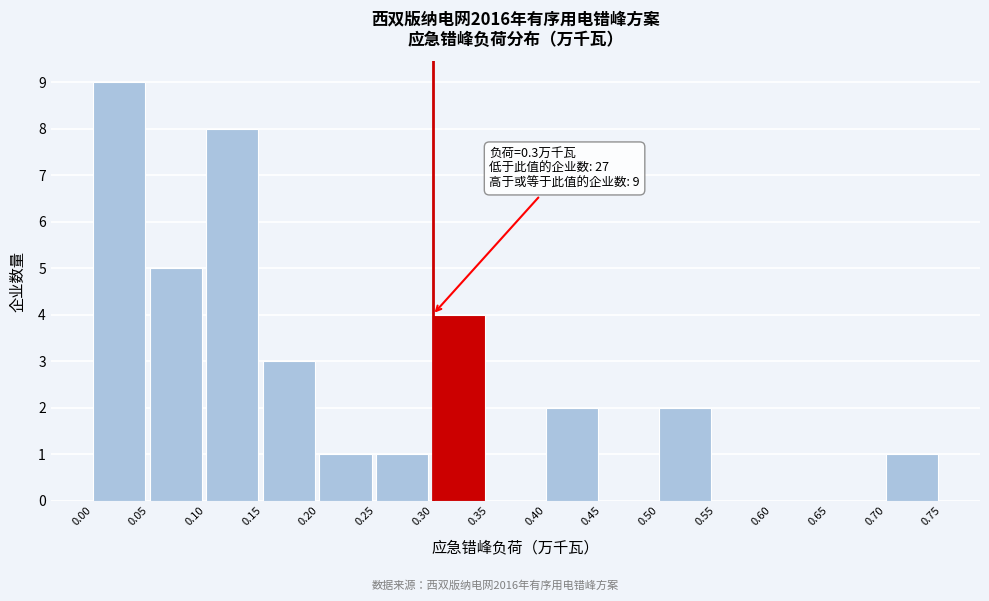

Which range on the x-axis has the tallest bar?

0.00 to 0.05